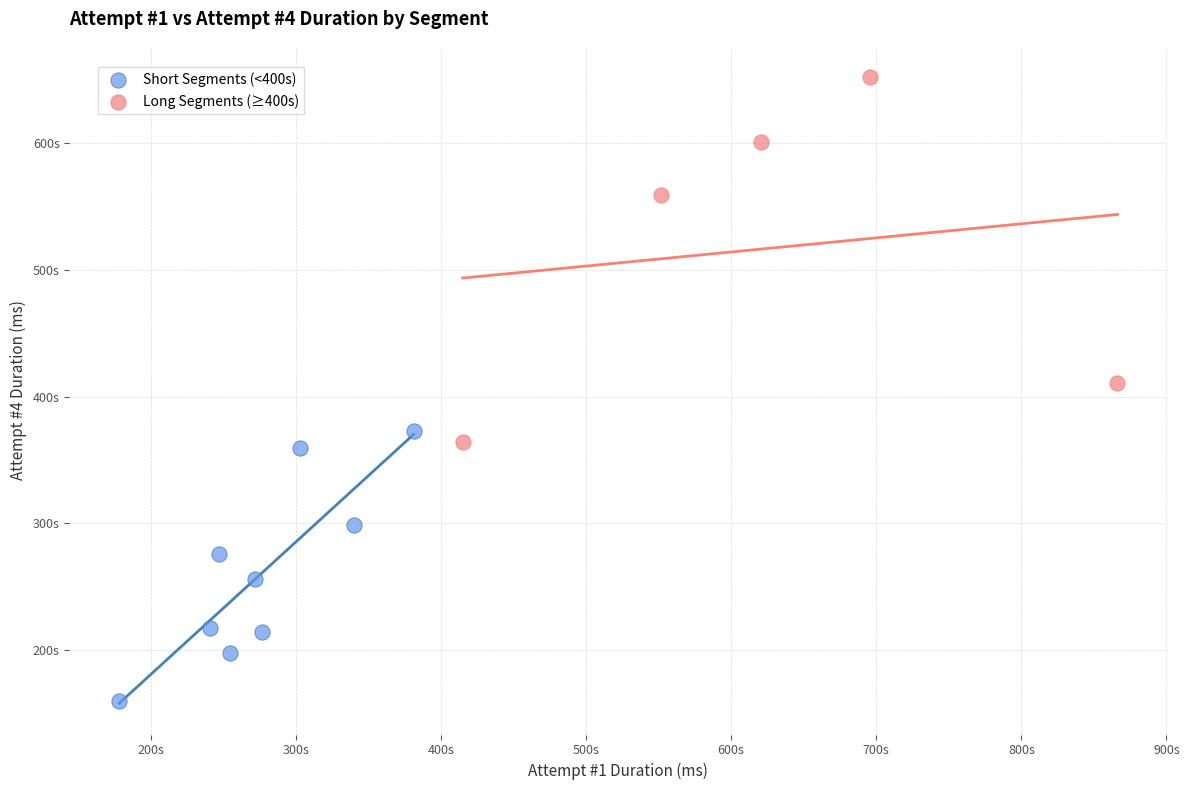

Which series contains the highest Y value?

Long Segments (≥400s)